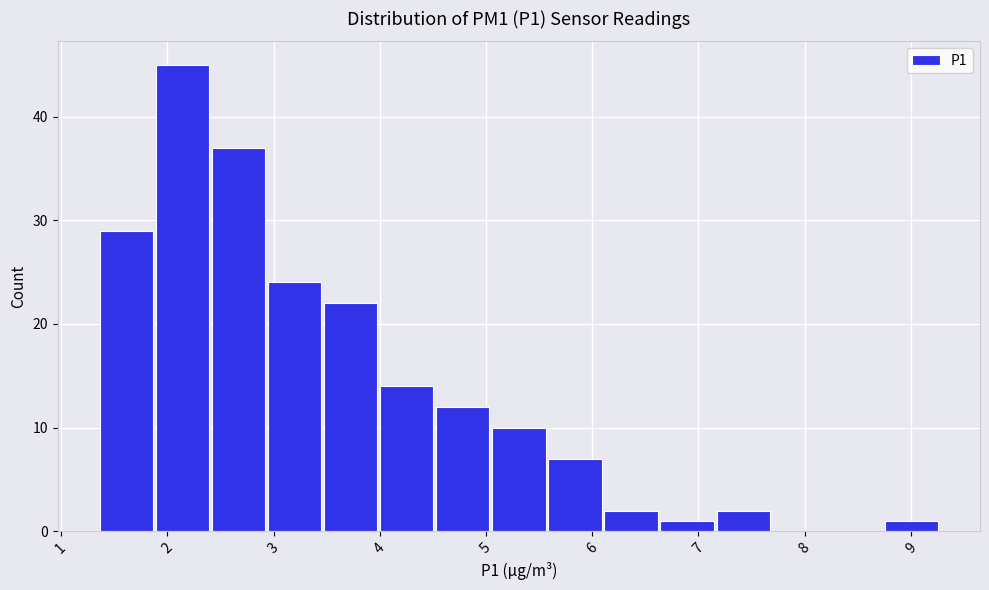

Reading left to right, list every bar in this chart as the range it spans on the x-axis followed by its height. Neither the bar edges nor the heights are printed on the chart, so give them approximately, as read against the axes.

1.4 to 1.9: 29
1.9 to 2.4: 45
2.4 to 2.9: 37
2.9 to 3.5: 24
3.5 to 4.0: 22
4.0 to 4.5: 14
4.5 to 5.0: 12
5.0 to 5.6: 10
5.6 to 6.1: 7
6.1 to 6.6: 2
6.6 to 7.2: 1
7.2 to 7.7: 2
7.7 to 8.2: 0
8.2 to 8.7: 0
8.7 to 9.3: 1